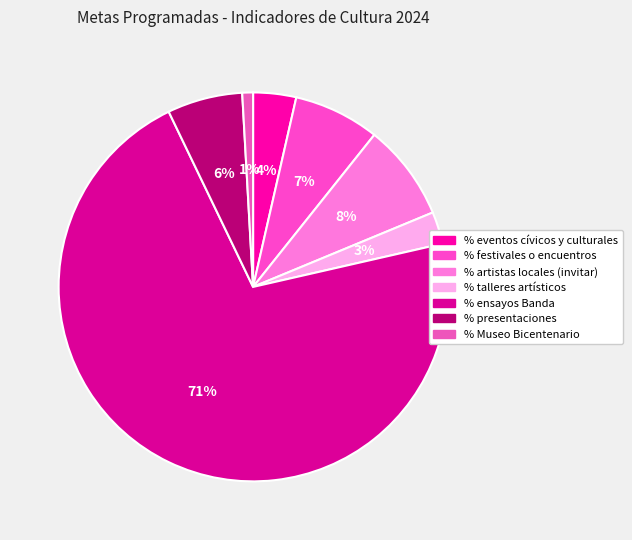

To the nearest percent, what is the combined percentage of % Museo Bicentenario and % eventos cívicos y culturales?

4%